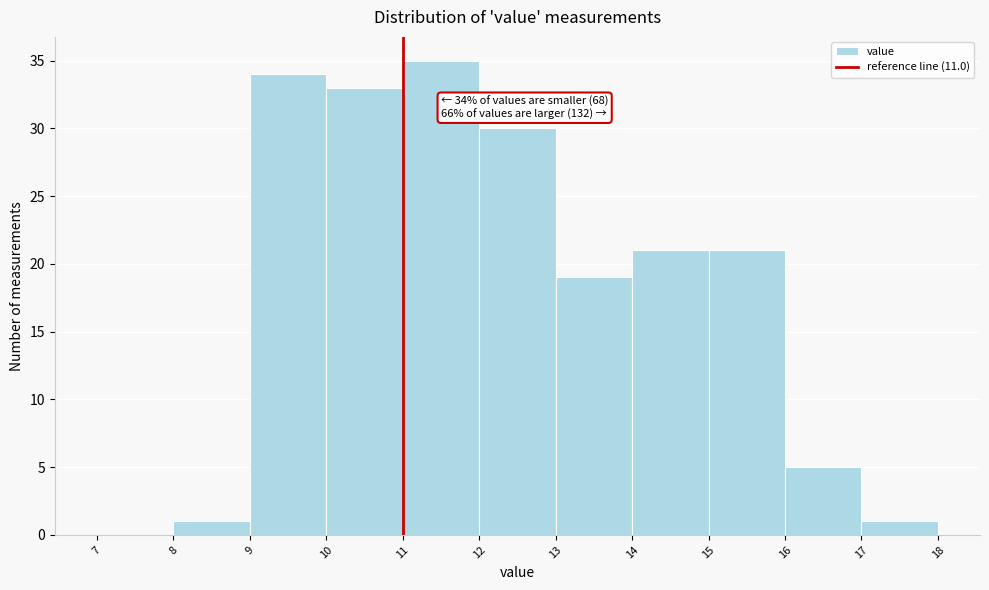

Over which range of the x-axis is the bar tallest?

11 to 12